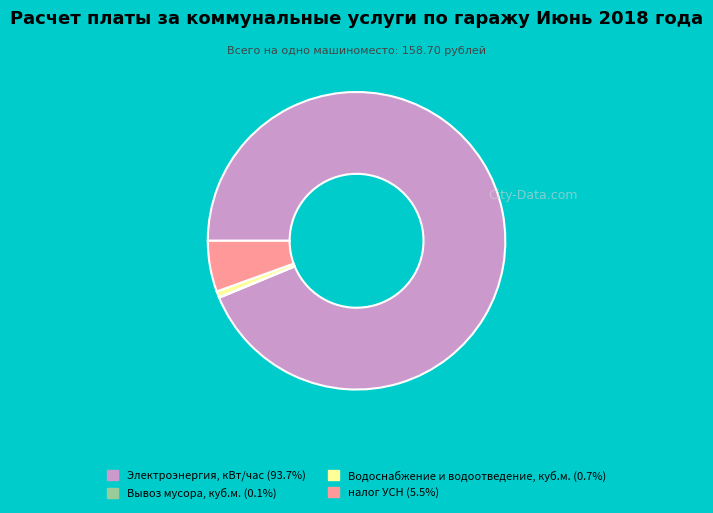

Which has a higher value, Электроэнергия, кВт/час or налог УСН?

Электроэнергия, кВт/час